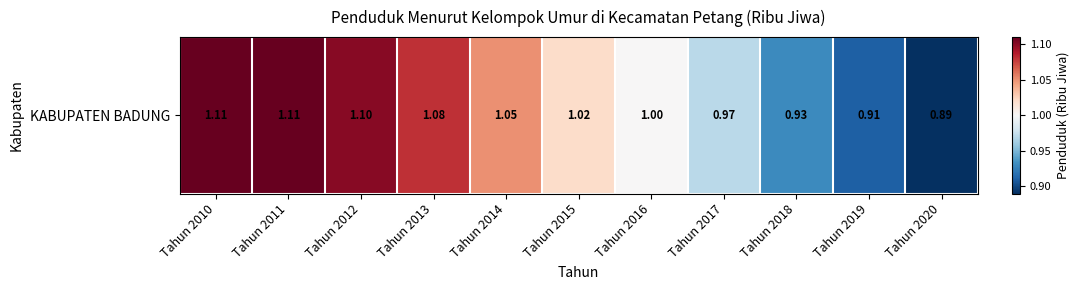

List the labels in order of value, largest first.

Tahun 2010, Tahun 2011, Tahun 2012, Tahun 2013, Tahun 2014, Tahun 2015, Tahun 2016, Tahun 2017, Tahun 2018, Tahun 2019, Tahun 2020